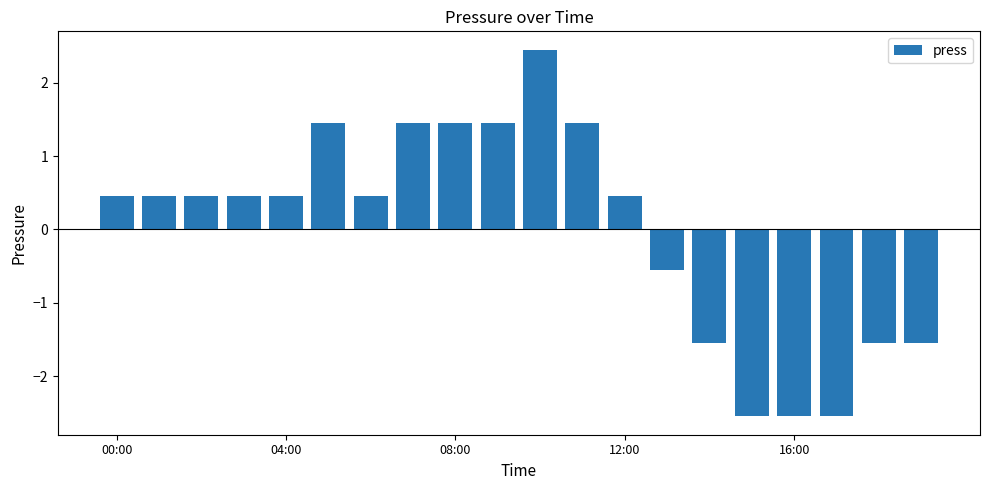

What is the difference between the maximum and minimum values?

5.0